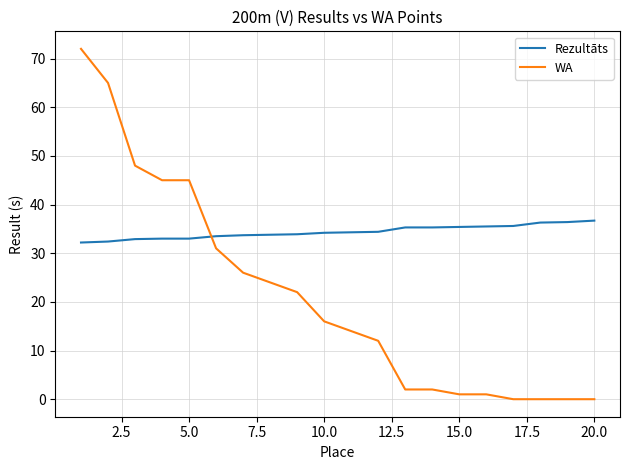

List the series in order of their peak value, lowest first.

Rezultāts, WA